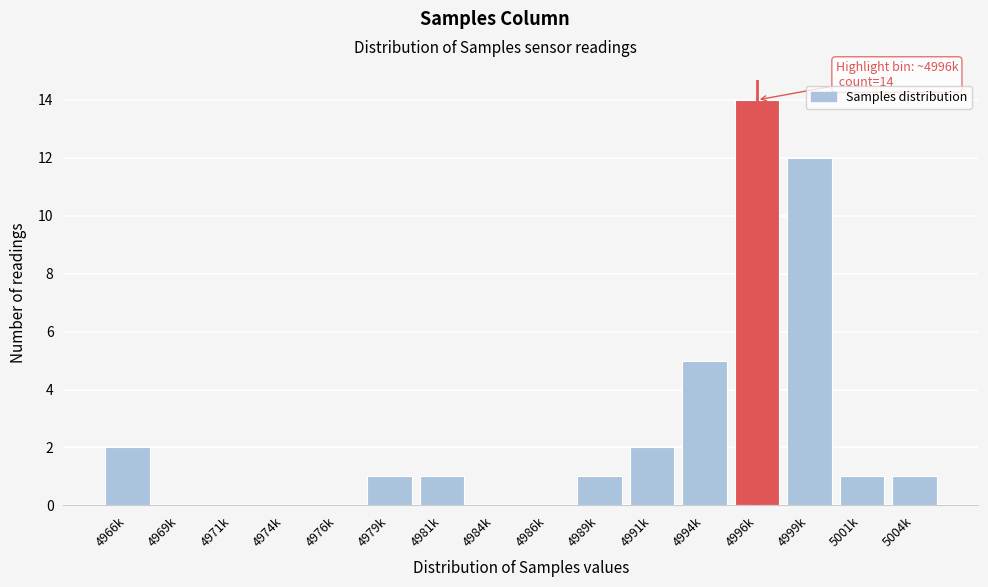

Reading left to right, extract all data points from this chart.

4966k=2	4969k=0	4971k=0	4974k=0	4976k=0	4979k=1	4981k=1	4984k=0	4986k=0	4989k=1	4991k=2	4994k=5	4996k=14	4999k=12	5001k=1	5004k=1